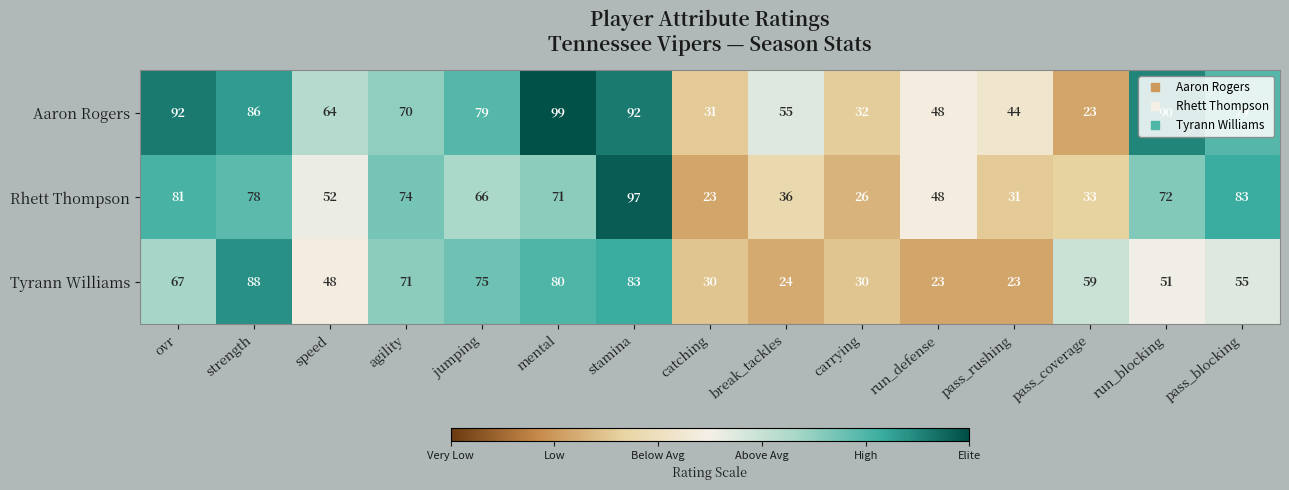

Is it true that Tyrann Williams equals 25 at speed?

False